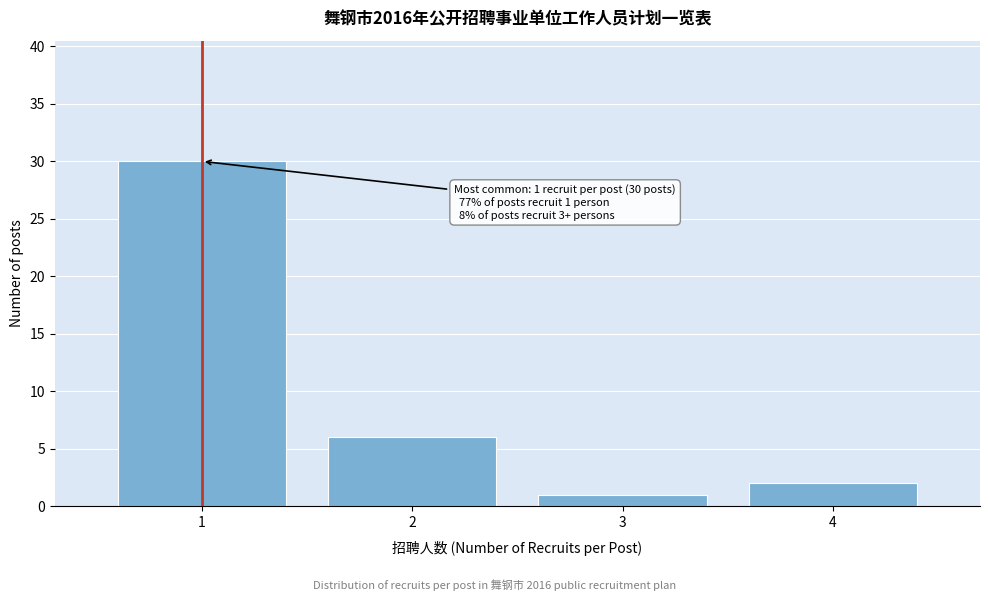

Over which range of the x-axis is the bar tallest?

0.5 to 1.5